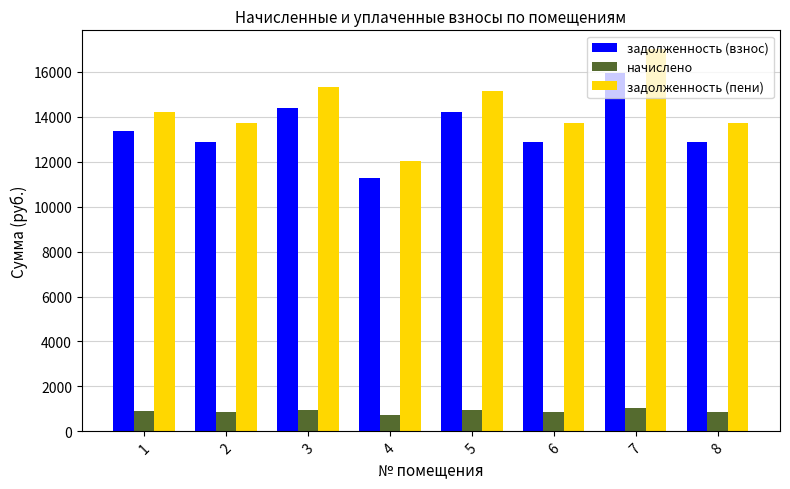

What value does the задолженность (пени) series have at 2?

13717.9